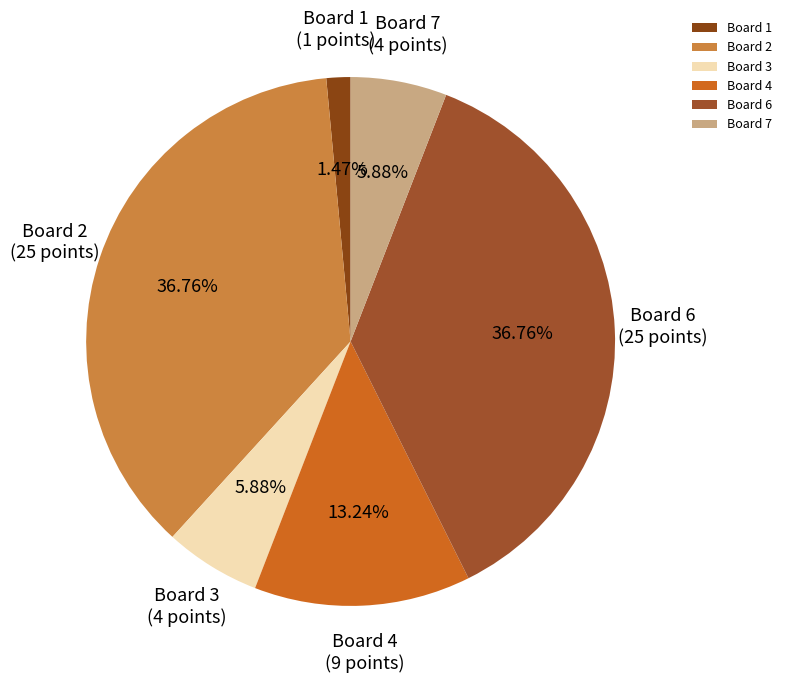

Is the sum of Board 3 and Board 6 greater than half?

No